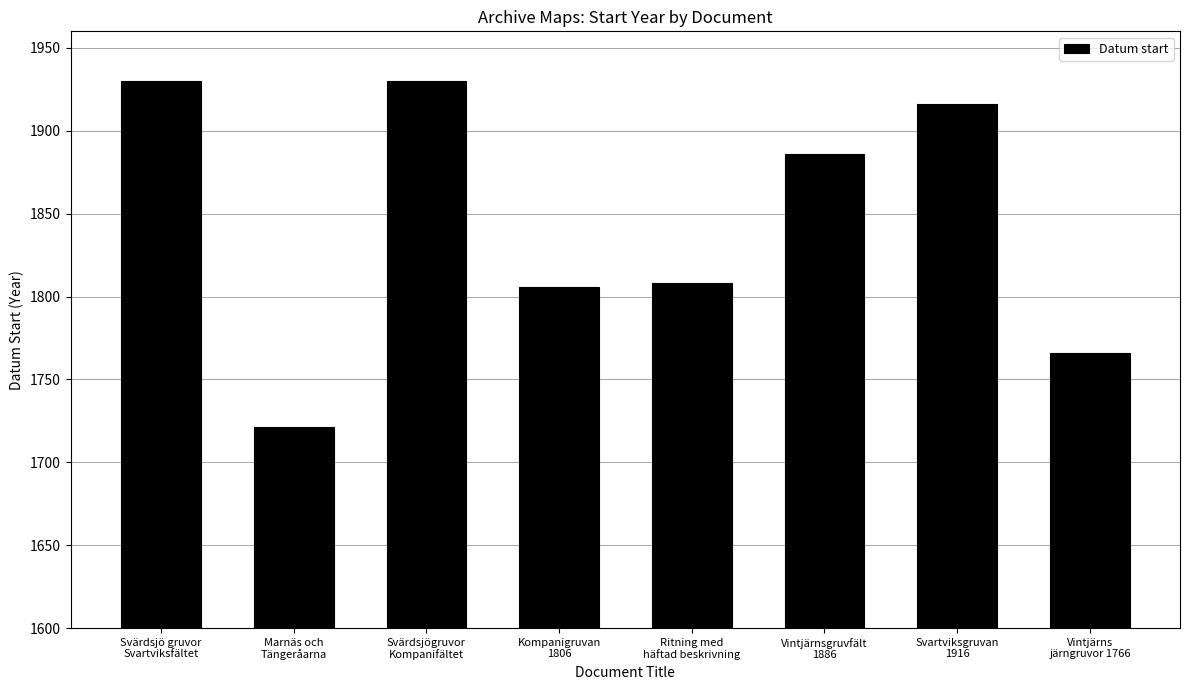

What is the change in value from Marnäs och
Tängeråarna to Svartviksgruvan
1916?

+195